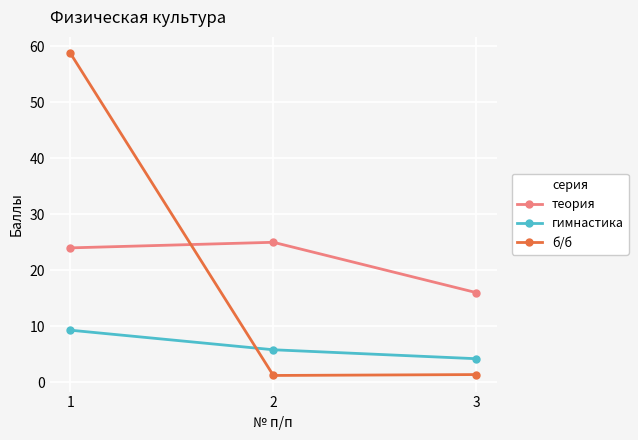

Which series has the largest total across all categories?

теория